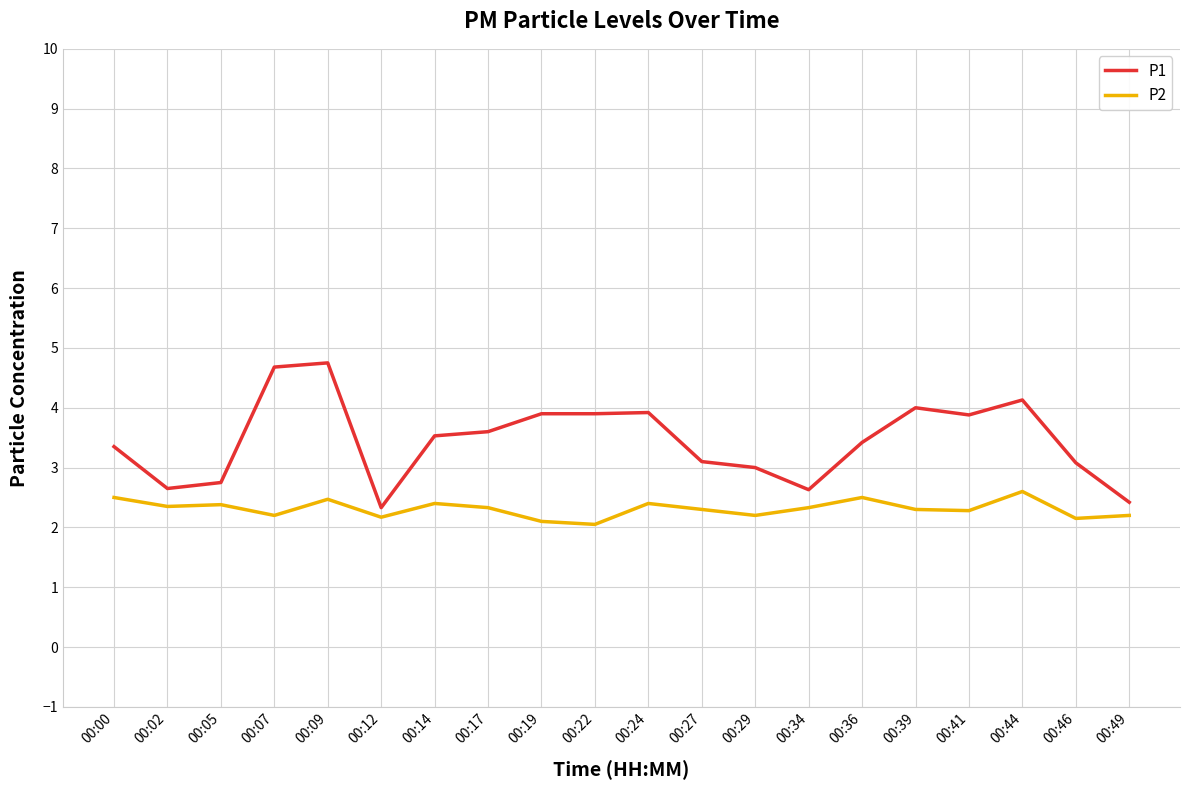

Which series has the widest spread of values?

P1